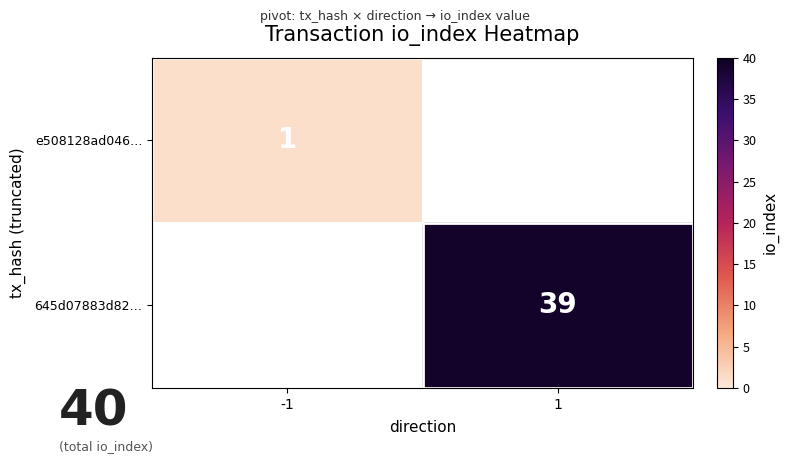

The 645d07883d82… series shows 51 at 1. True or false?

False